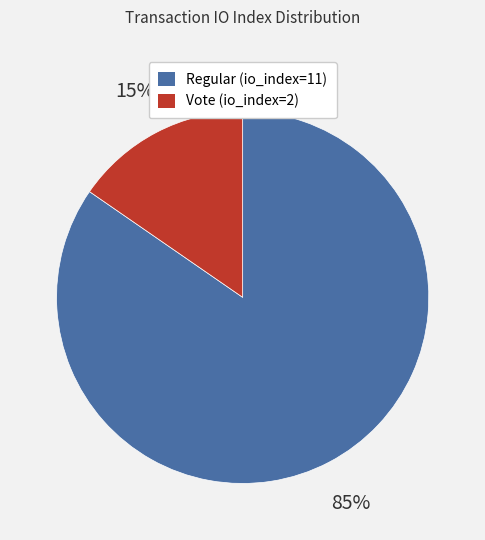

How many slices are in this pie chart?

2